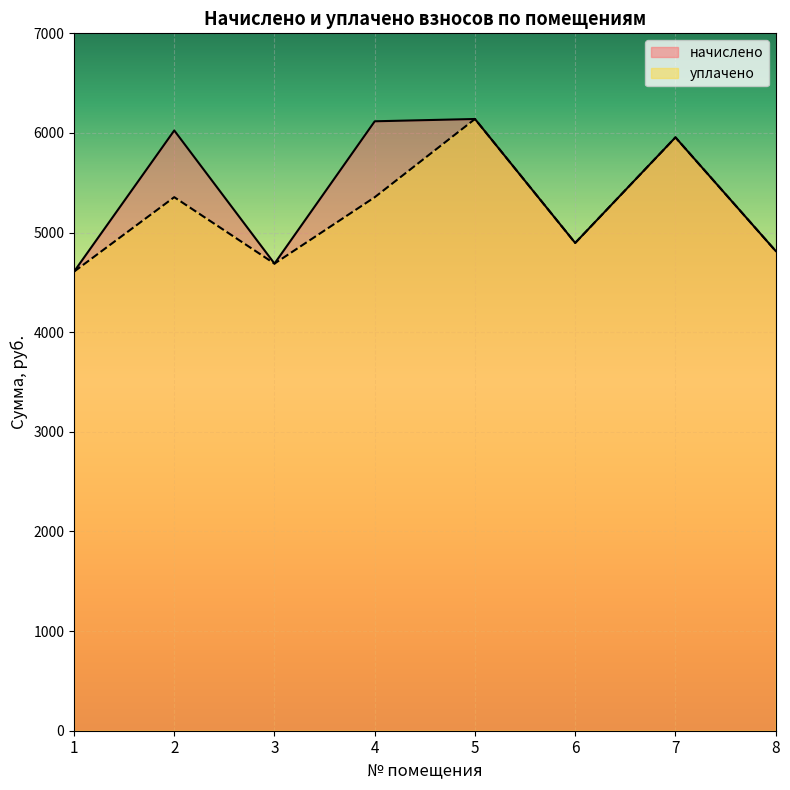

True or false: начислено and уплачено intersect in this chart.

False